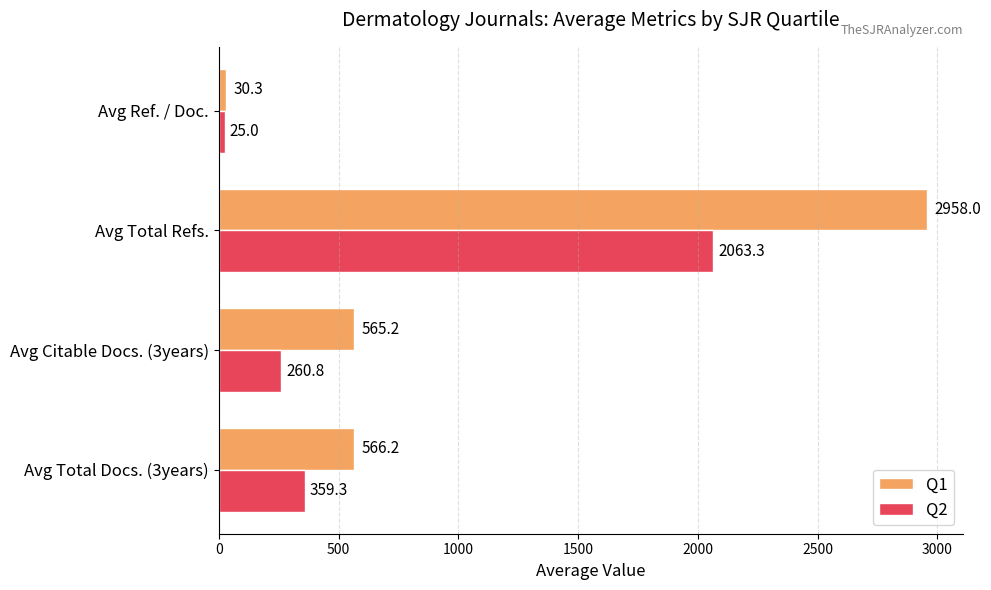

The Q2 series shows 25.0 at Avg Ref. / Doc.. True or false?

True